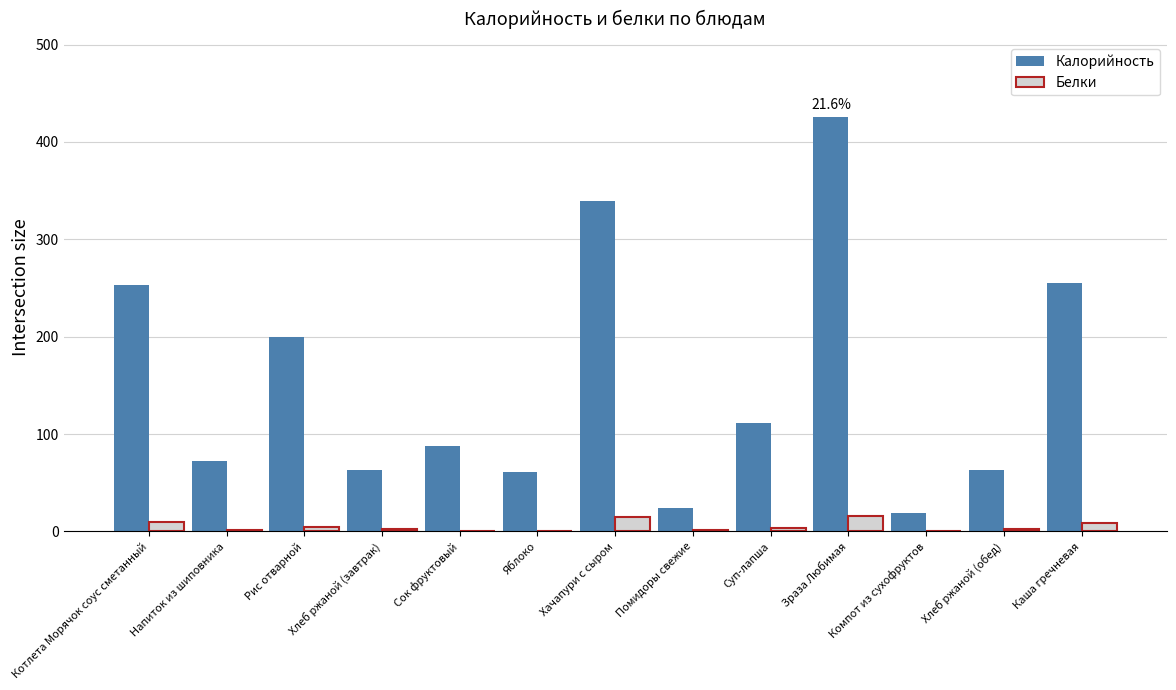

Is the value of Калорийность at Яблоко greater than the value of Белки at Суп-лапша?

Yes